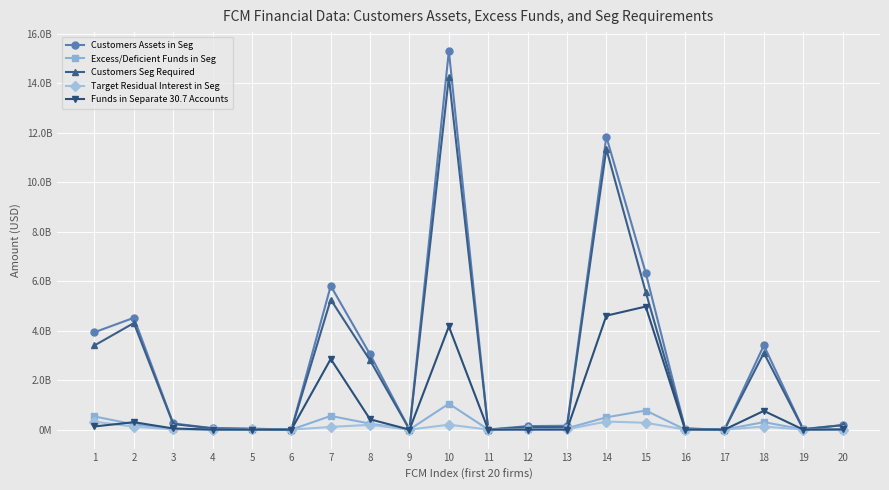

At which label does Target Residual Interest in Seg reach its peak?

14